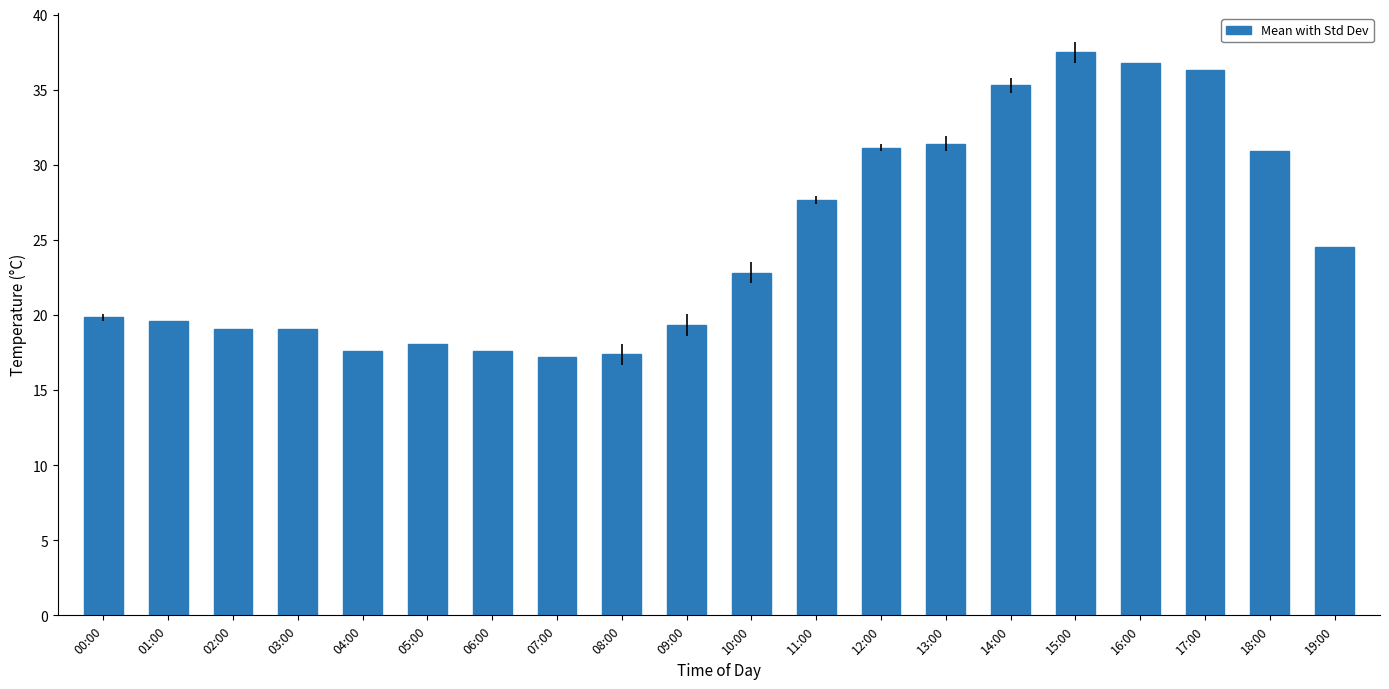

What is the minimum value shown in the chart?

17.2